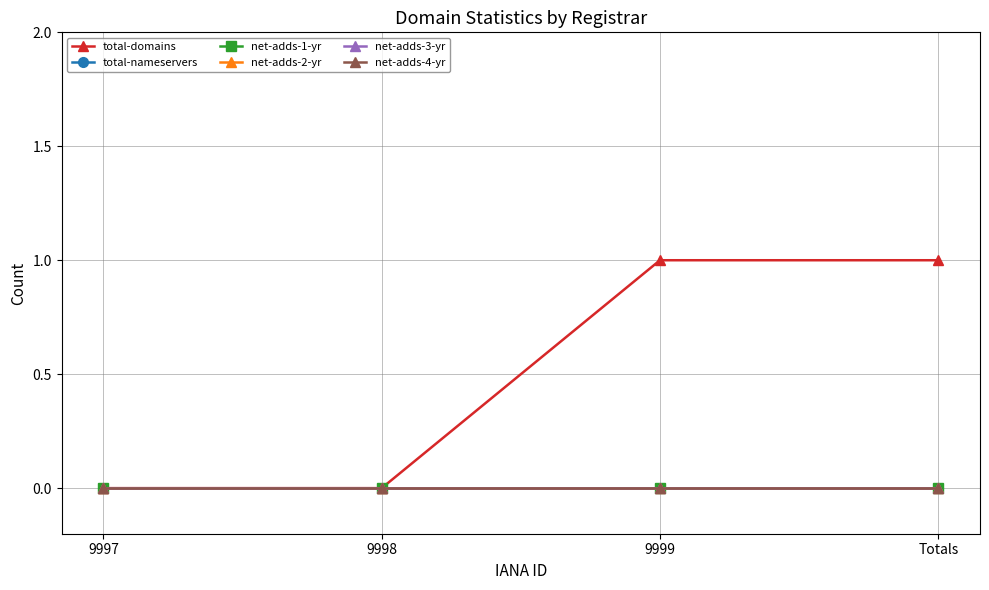

True or false: net-adds-2-yr has more than 2 interior local peaks.

False